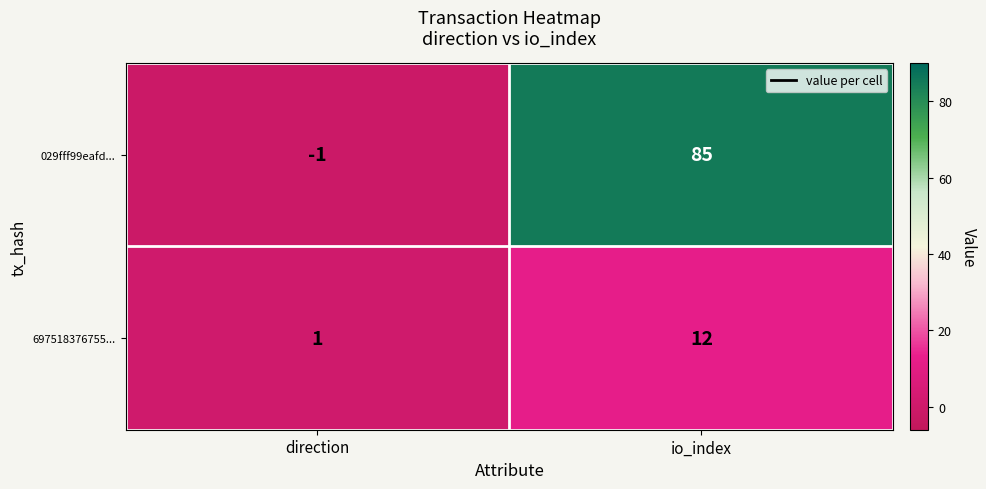

Reading right to left, list all the values displayed in this chart.

029fff99eafd...: io_index=85	direction=-1
697518376755...: io_index=12	direction=1